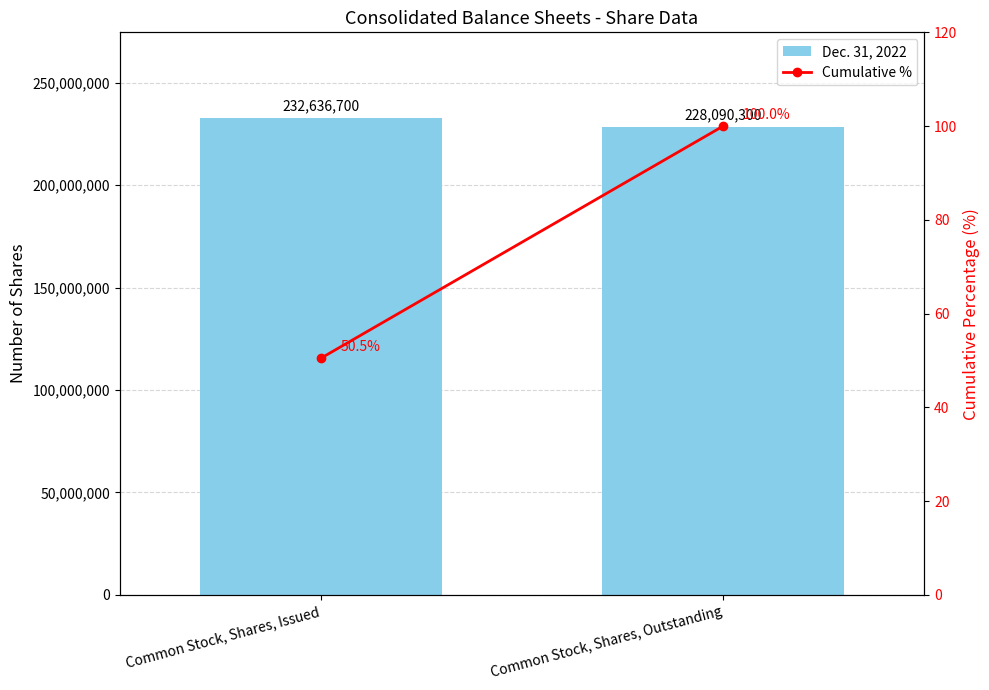

What is the average value of the Dec. 31, 2022 series?

230363500.0